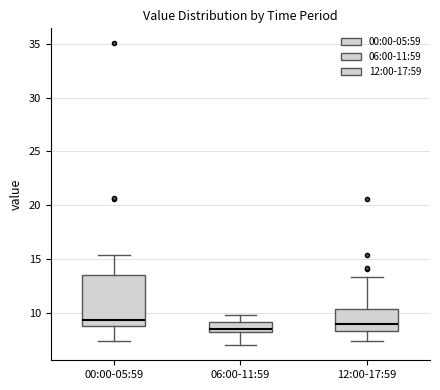

Which box's median line is the lowest?

06:00-11:59